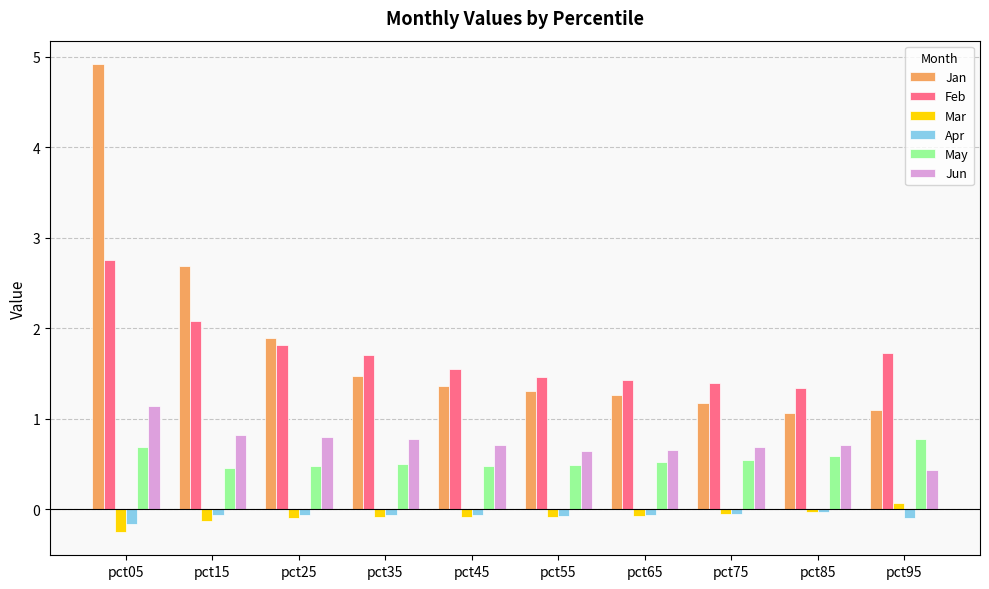

How many series are shown in this chart?

6